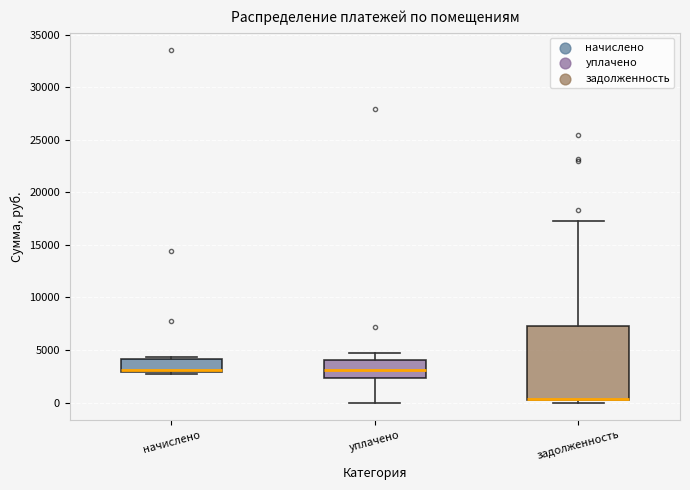

Where does the upper whisker of the box for задолженность end on the y-axis? The values are not printed on the chart, so give them approximately, as read against the axis.

17500